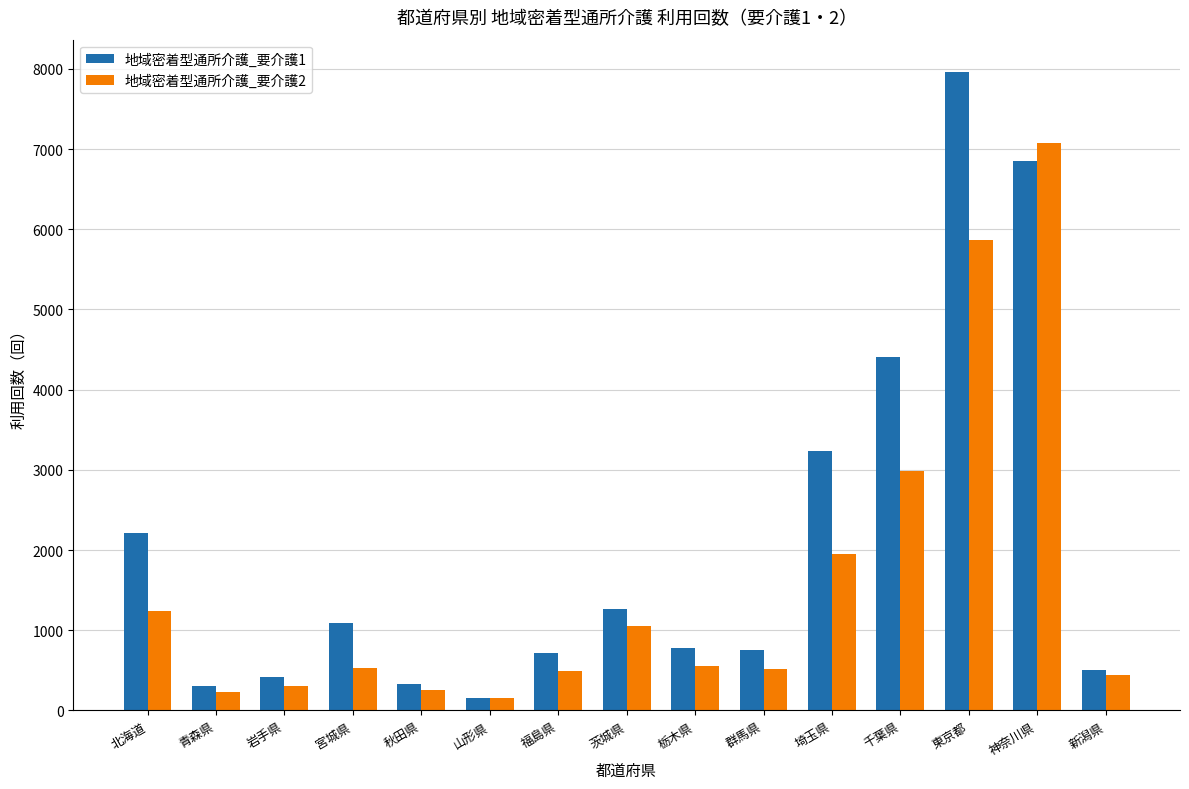

What is the sum of all 地域密着型通所介護_要介護2 values?

23638